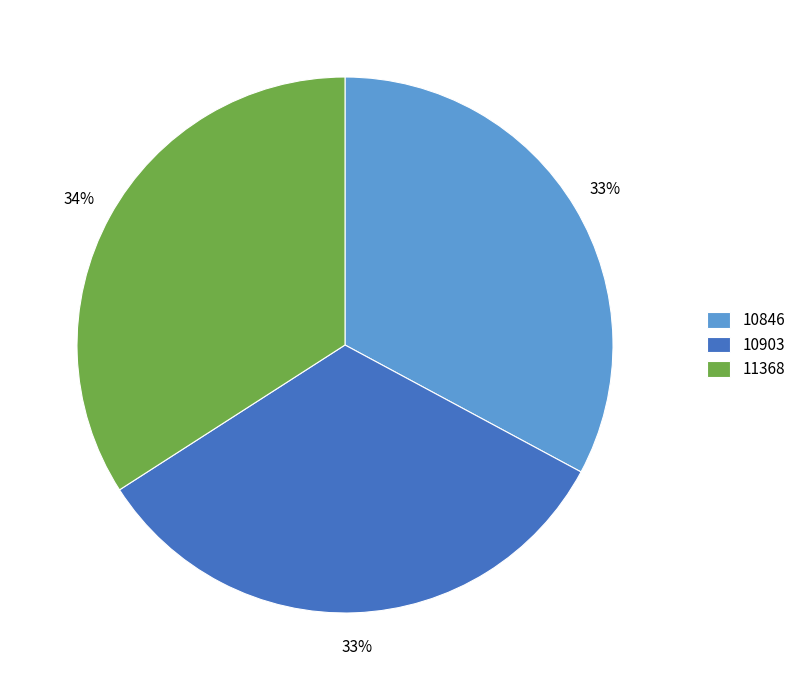

To the nearest percent, what percentage of the pie is 10903?

33%